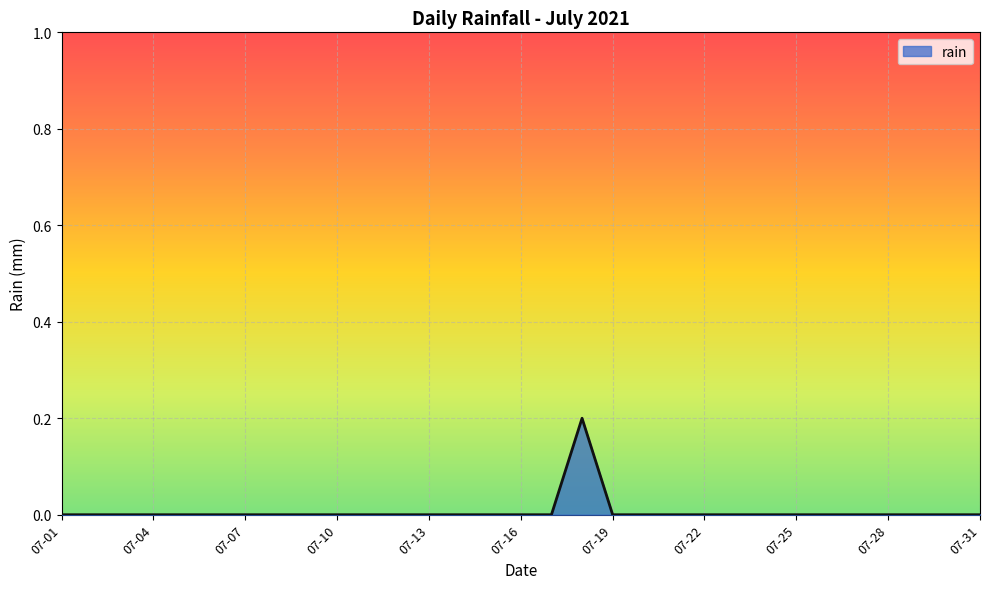

The value at 07-28 is 0.0. True or false?

True